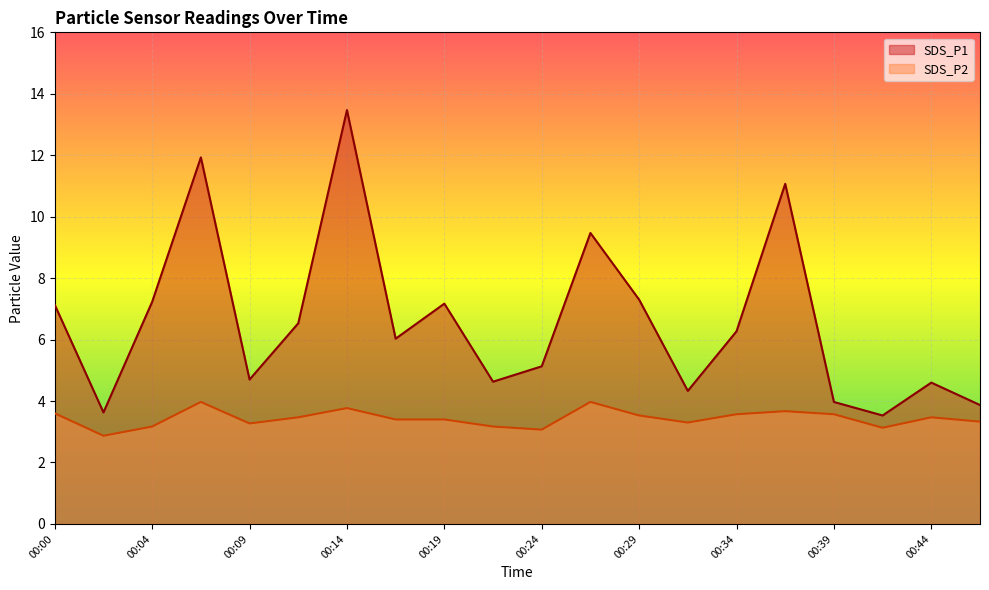

How many values in the SDS_P2 series are below 3?

1